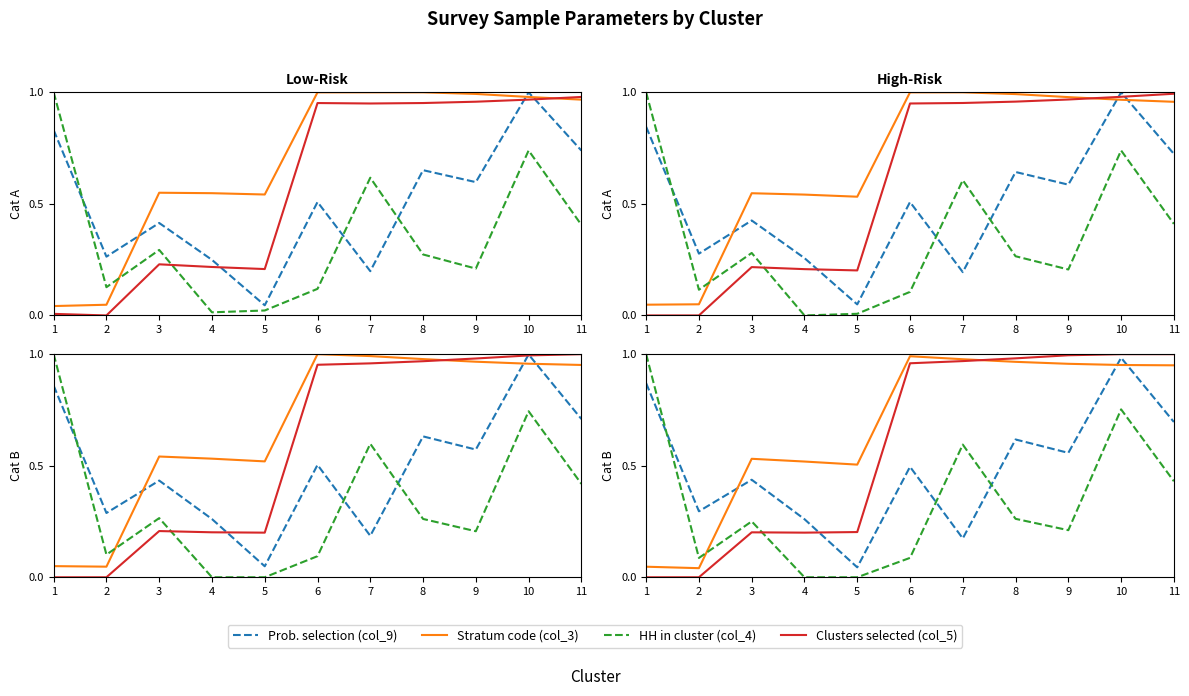

What is the value of the Stratum code (col_3) point at the 10th from the left?

1.0